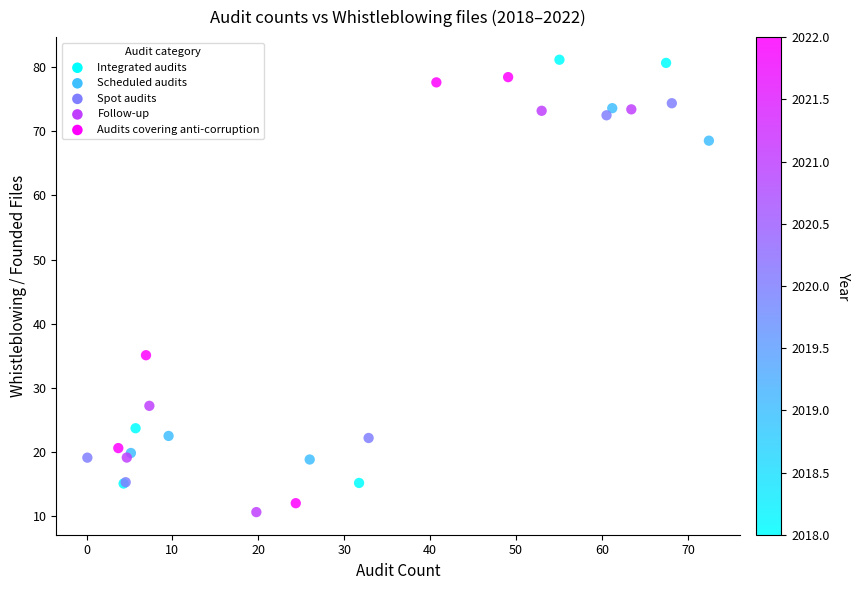

What Y value in the scatter plot is closest to 45?

35.1